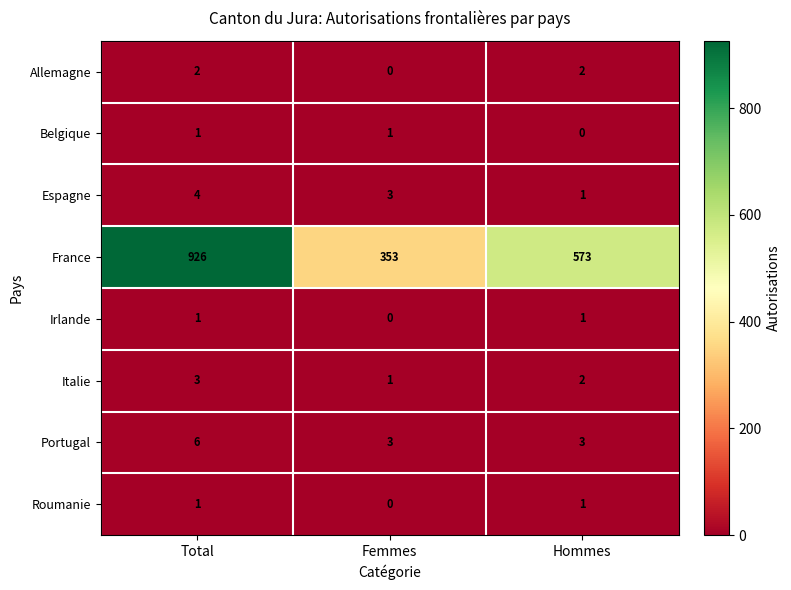

What is the difference between the maximum and minimum values in the Portugal series?

3